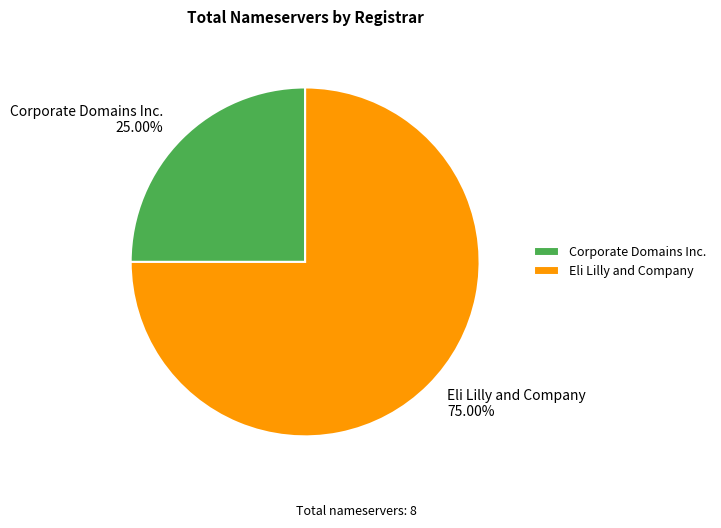

What is the largest slice in the pie chart?

Eli Lilly and Company